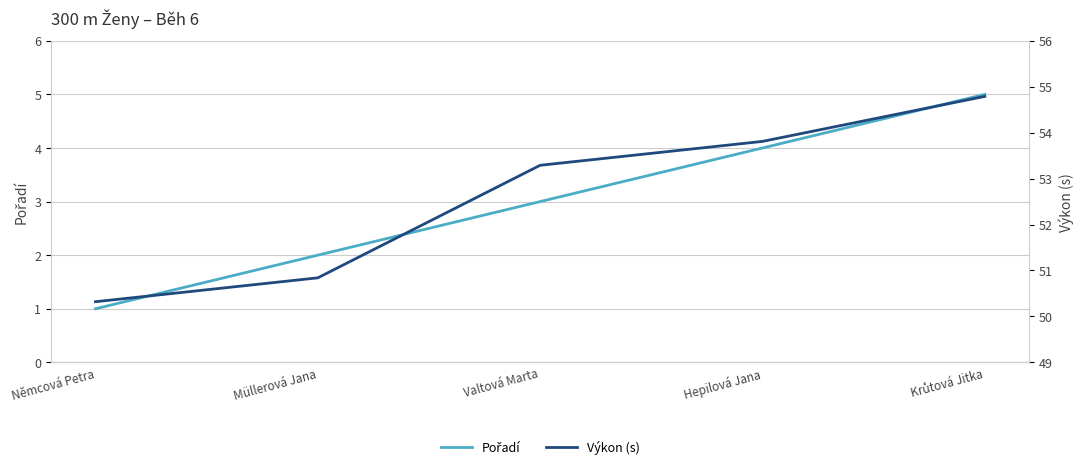

What is the label of the 5th point from the right?

Němcová Petra